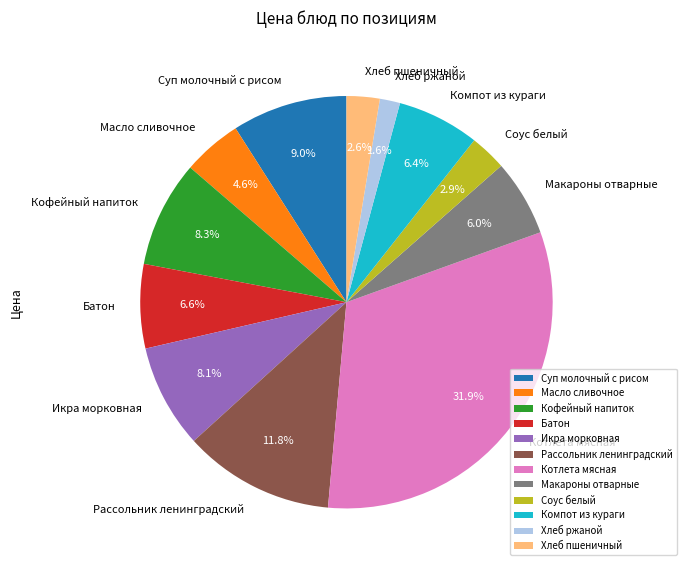

Count the number of slices in the pie.

12